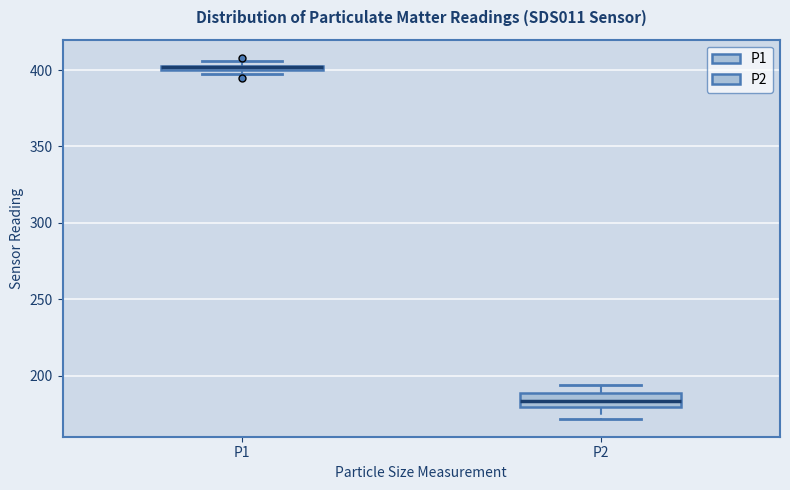

Where is the lower edge of the box for P1 on the y-axis? The values are not printed on the chart, so give them approximately, as read against the axis.

400